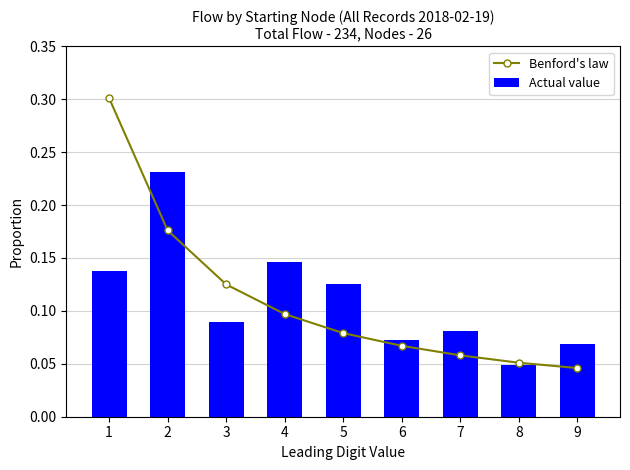

What is the highest value of the Actual value series?

0.2